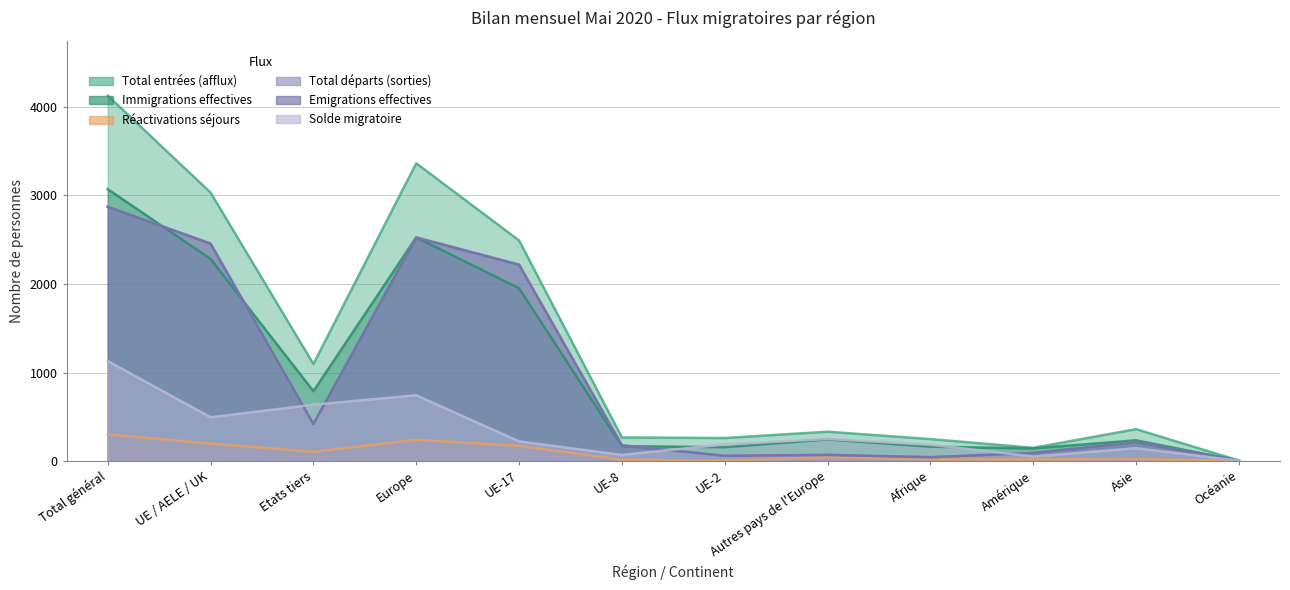

Count the number of categories in the chart.

12